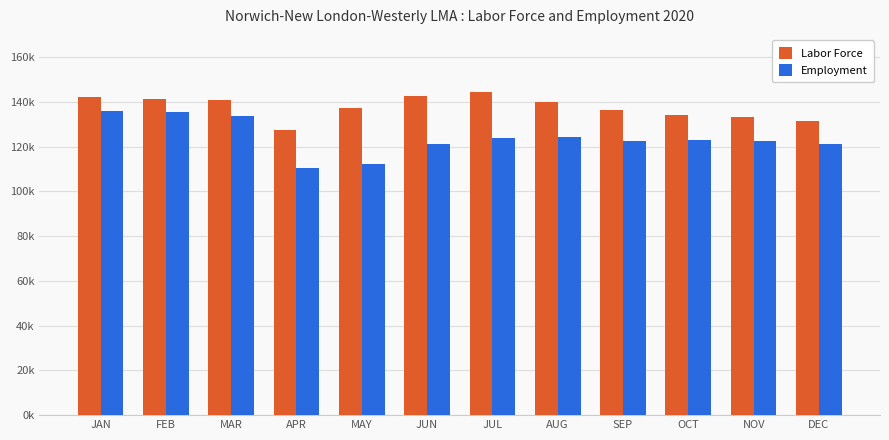

What is the spread (max minus min) of values at APR?

17023